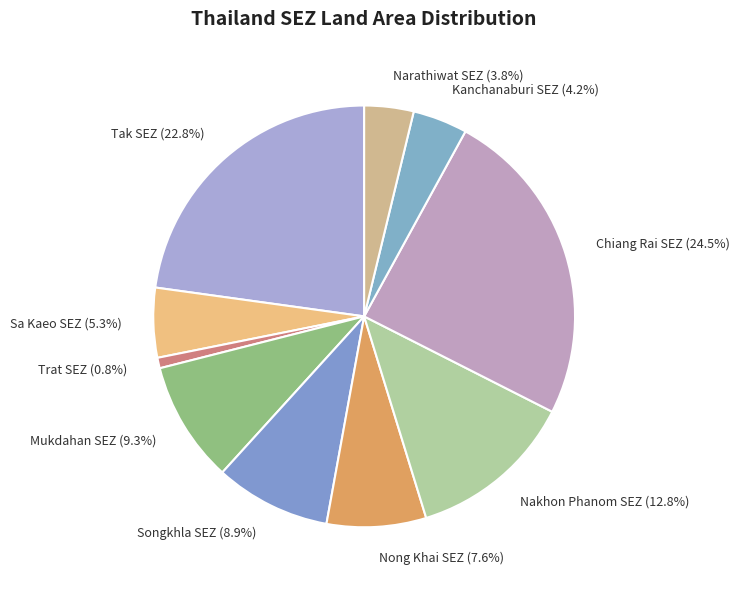

How many slices are in this pie chart?

10